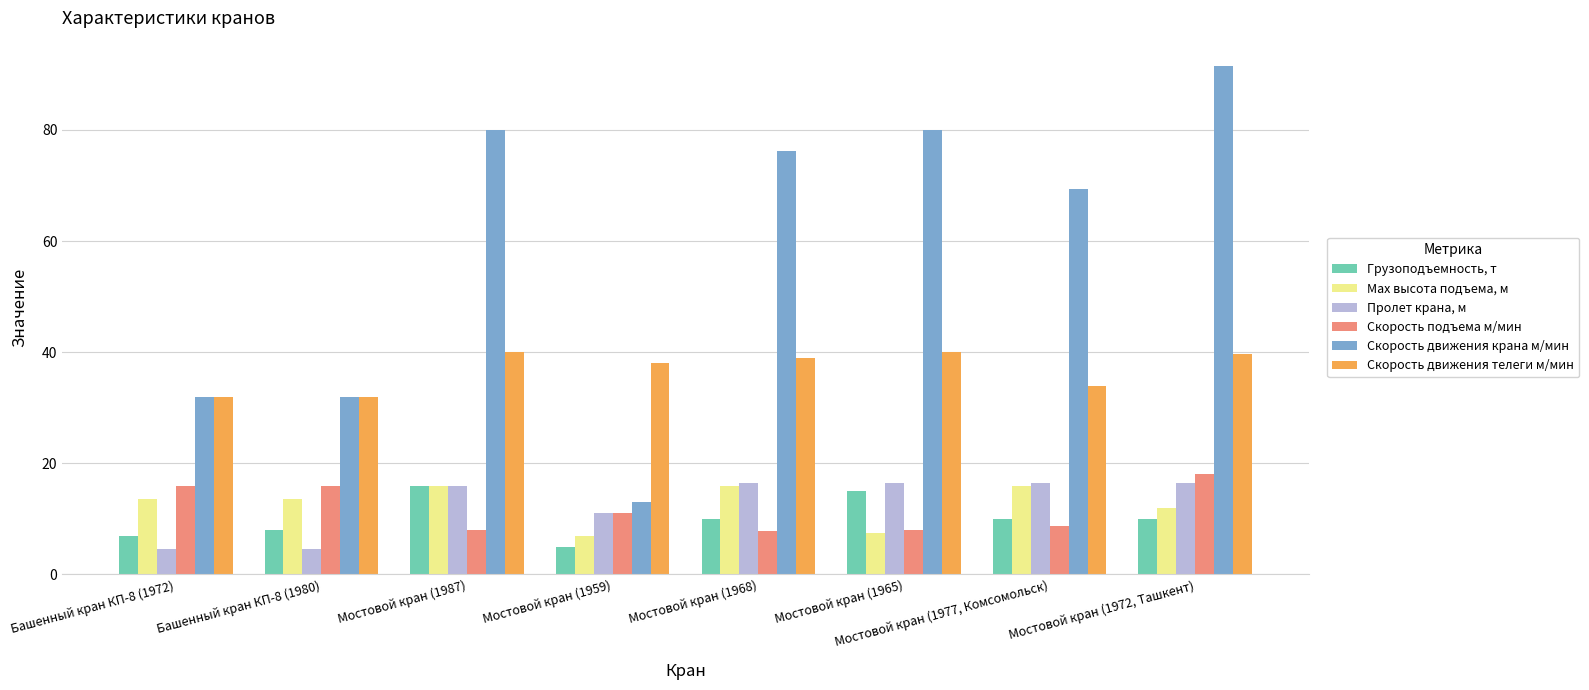

Are the bars horizontal?

No